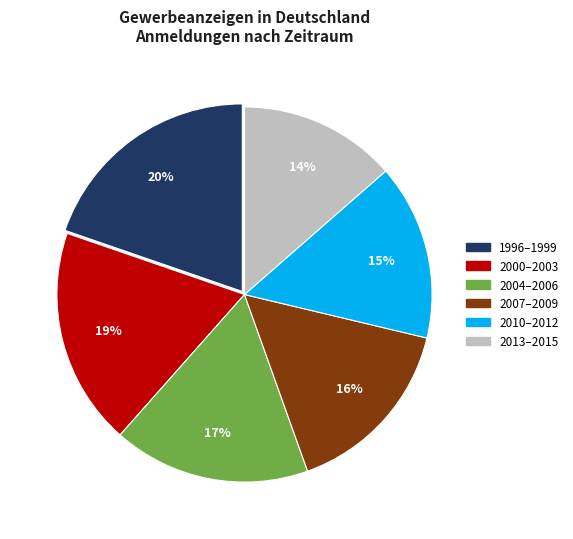

How many slices are in this pie chart?

6